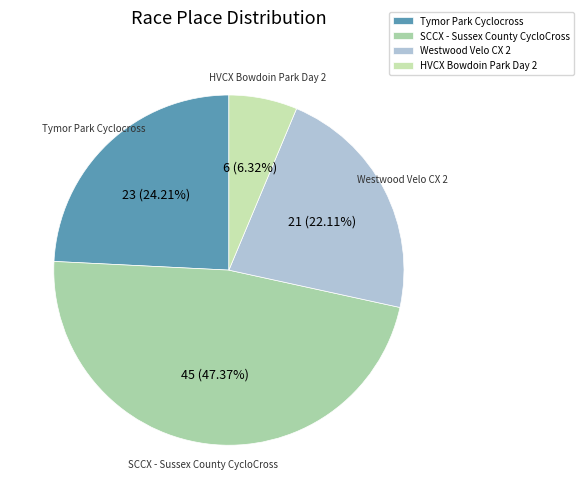

How many segments does this pie chart have?

4